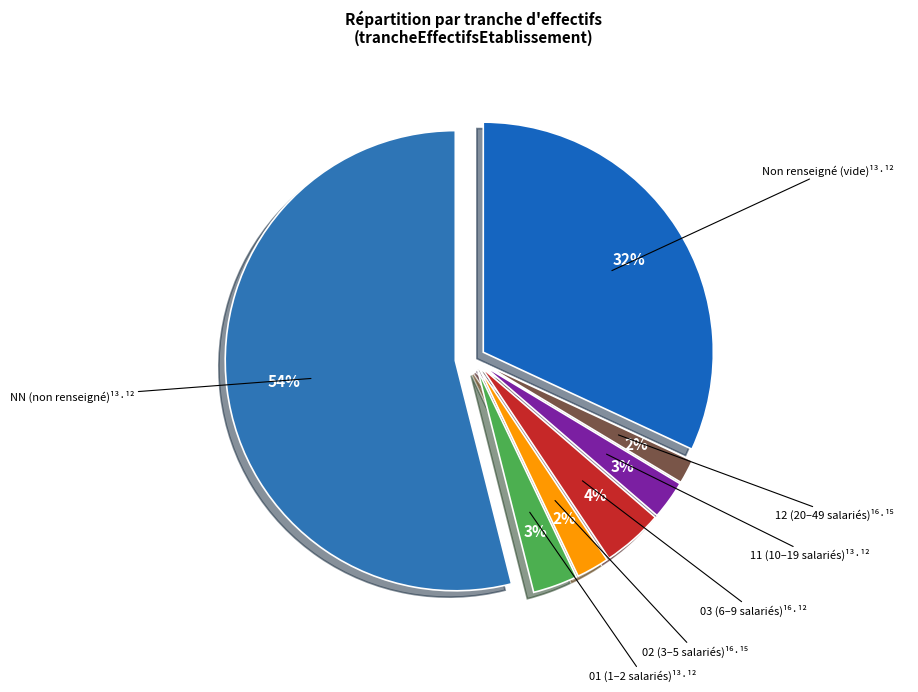

Is it true that NN is 46% of the pie?

False